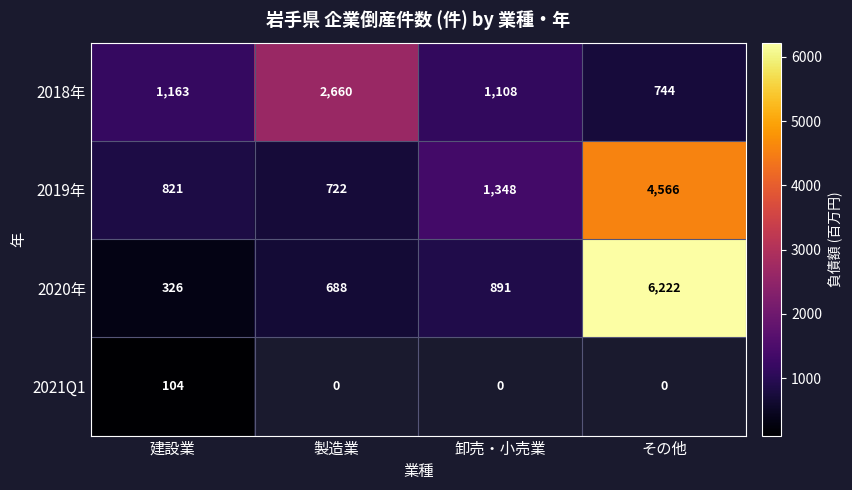

List the labels in order of 2019年 value, largest first.

その他, 卸売・小売業, 建設業, 製造業